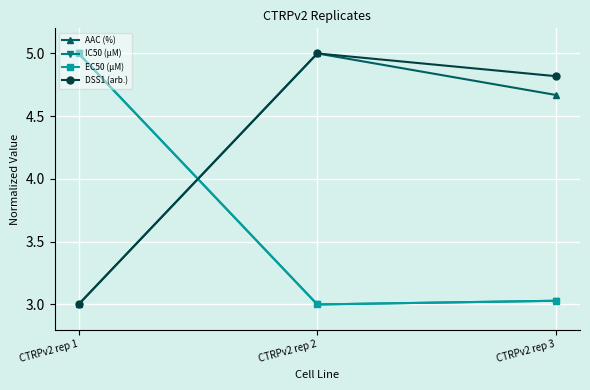

Reading left to right, what are all the values shown in this chart?

AAC (%): CTRPv2 rep 1=3.0	CTRPv2 rep 2=5.0	CTRPv2 rep 3=4.7
IC50 (µM): CTRPv2 rep 1=5.0	CTRPv2 rep 2=3.0	CTRPv2 rep 3=3.0
EC50 (µM): CTRPv2 rep 1=5.0	CTRPv2 rep 2=3.0	CTRPv2 rep 3=3.0
DSS1 (arb.): CTRPv2 rep 1=3.0	CTRPv2 rep 2=5.0	CTRPv2 rep 3=4.8